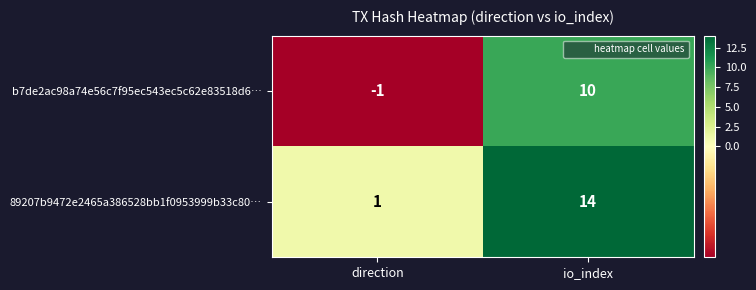

How many values in b7de2ac98a74e56c7f95ec543ec5c62e83518d6… are above zero?

1